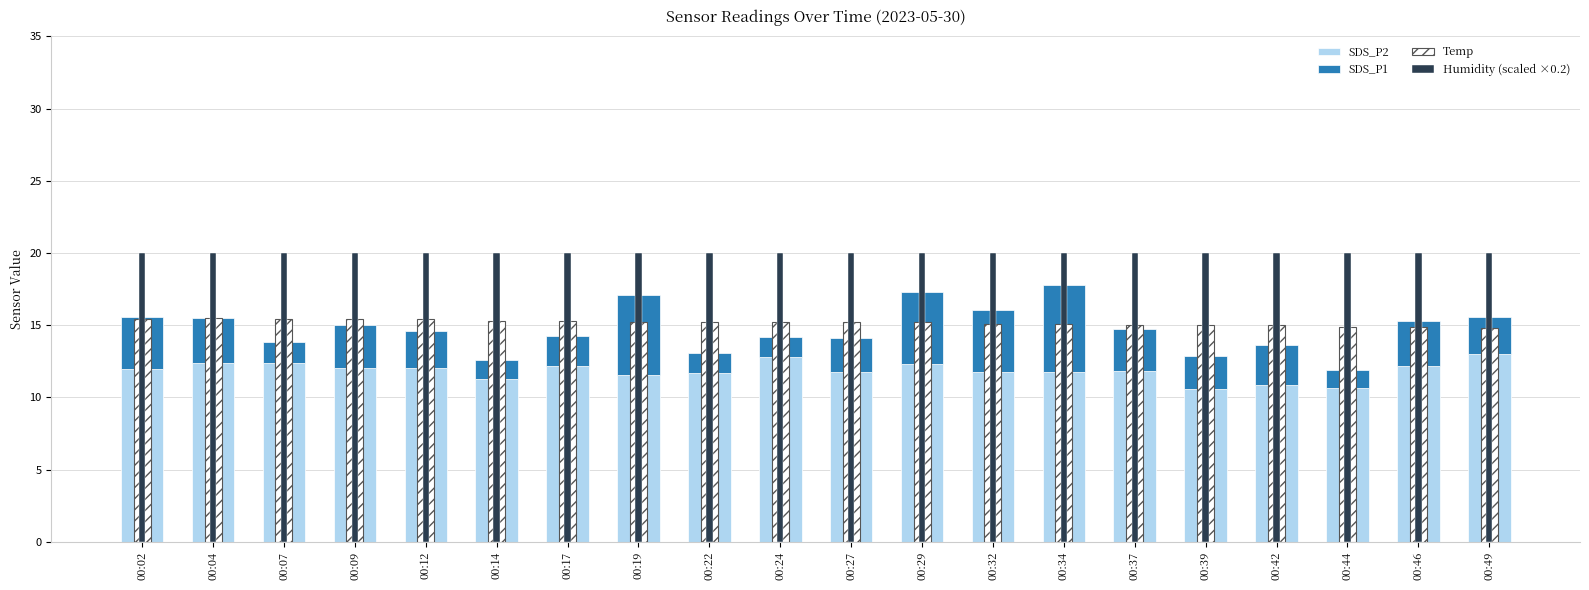

At which label is SDS_P2 closest to 11?

00:42